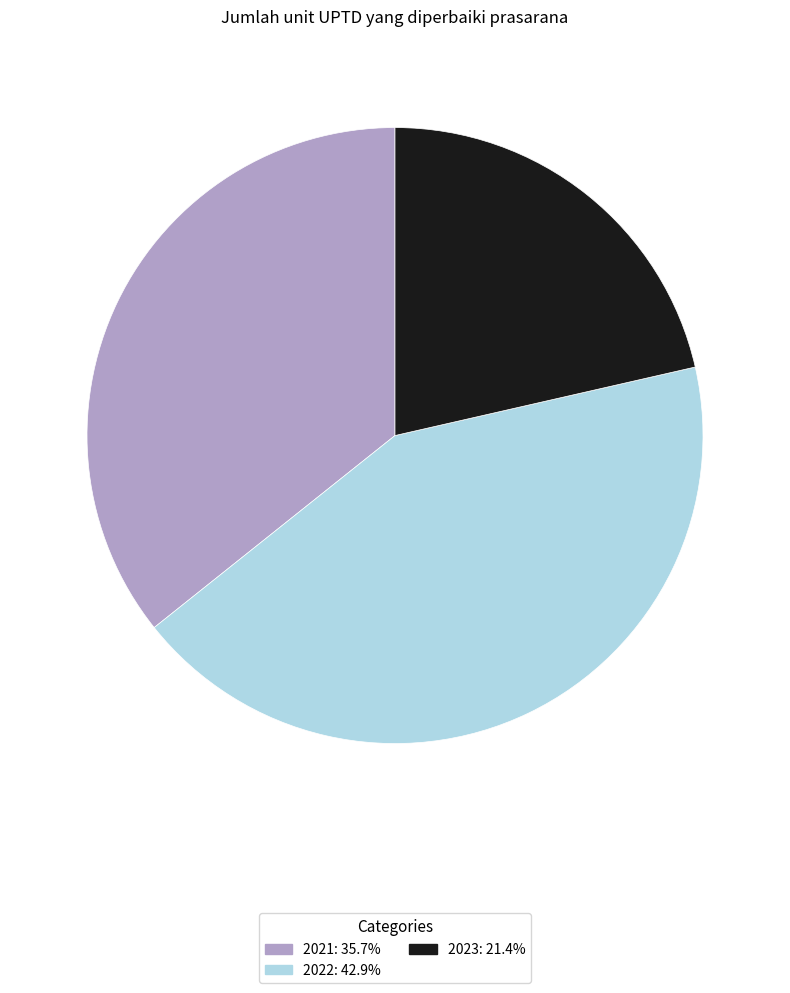

Rank the categories by value from highest to lowest.

2022, 2021, 2023